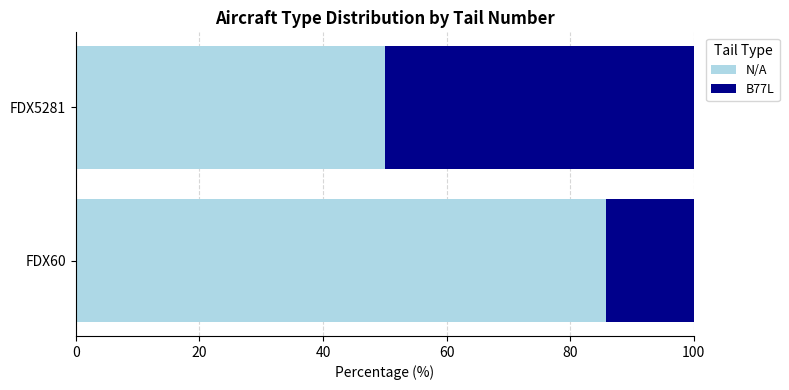

What is the difference between the N/A values at FDX5281 and FDX60?

35.7